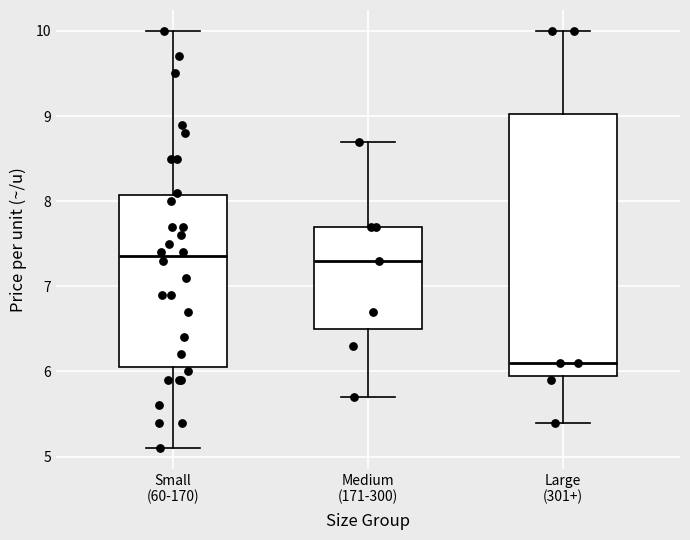

Which box has the lowest median line?

Large (301+)